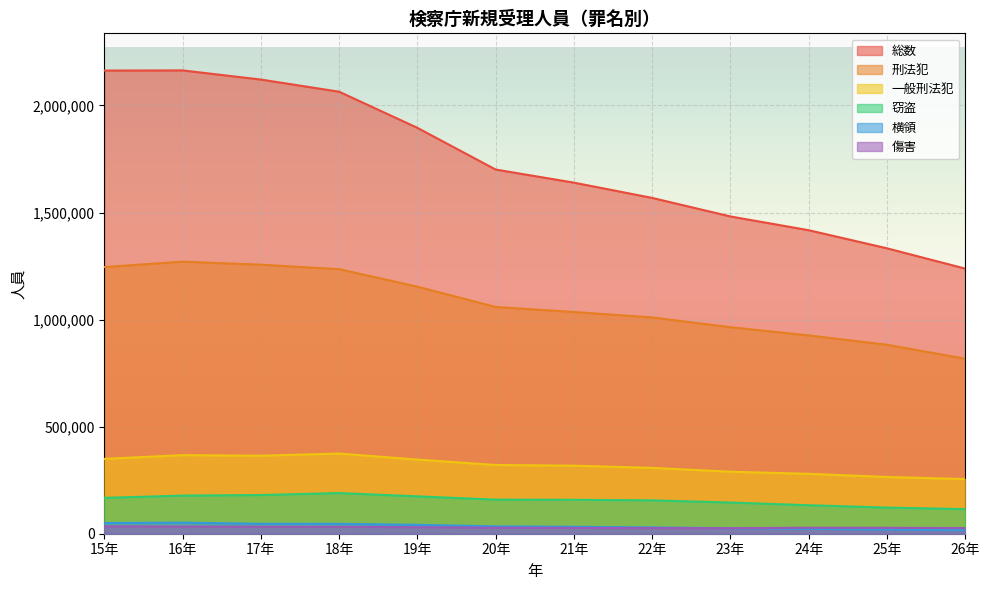

The 刑法犯 series shows 1270596 at 16年. True or false?

True